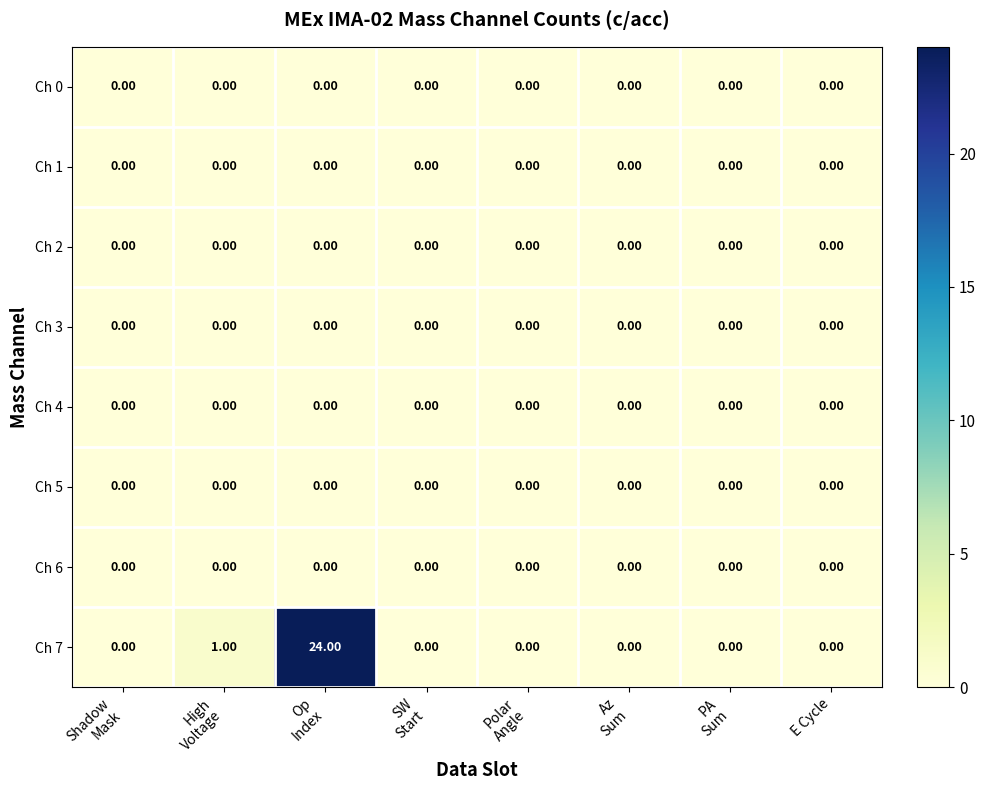

Which series has the largest total across all categories?

Ch 7